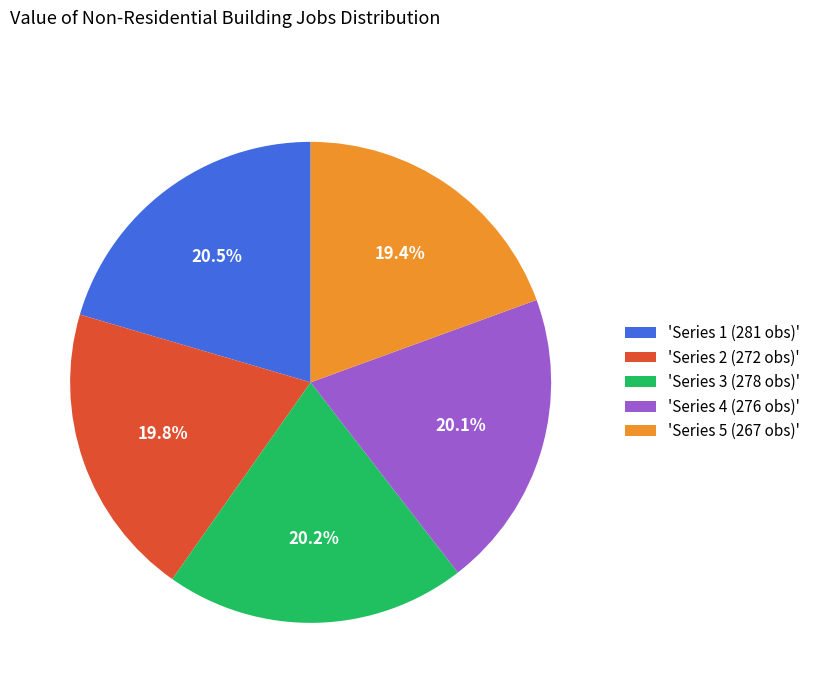

What is the ratio of the value at 'Series 4 (276 obs)' to the value at 'Series 1 (281 obs)'?

1.0